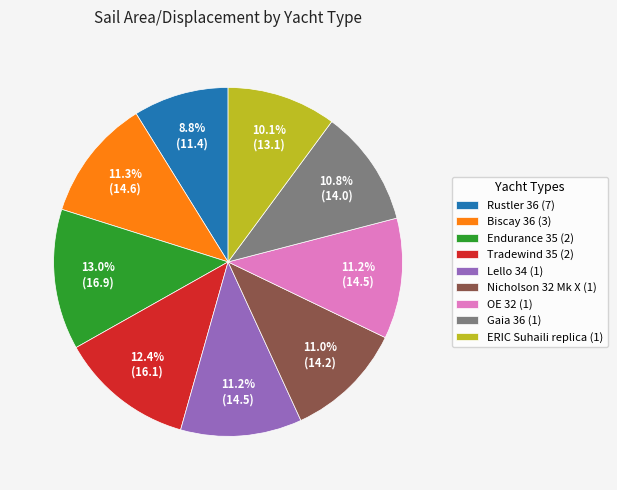

Does ERIC Suhaili replica (1) represent more than half of the total?

No